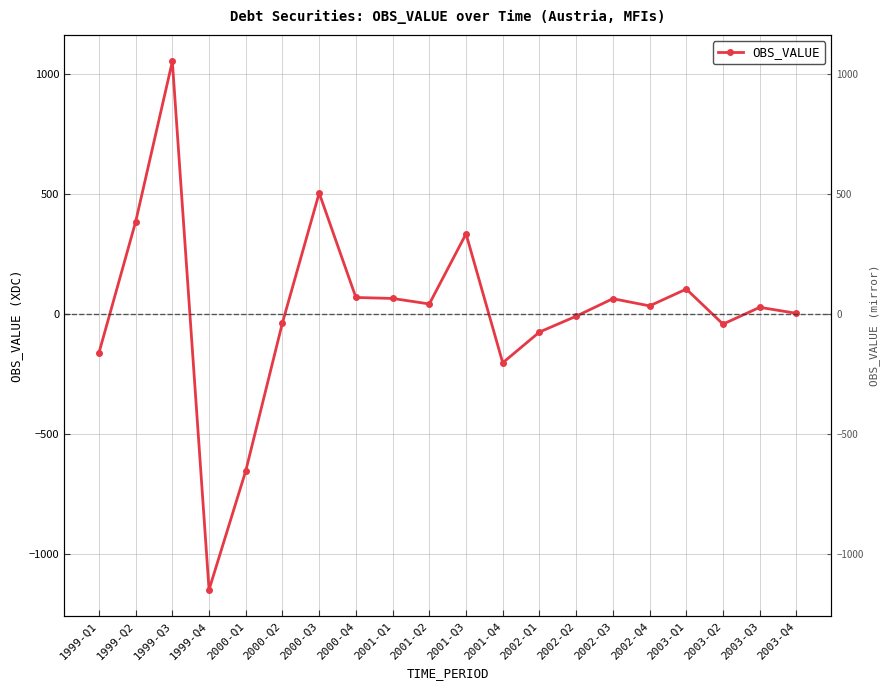

What is the label of the 13th point from the left?

2002-Q1